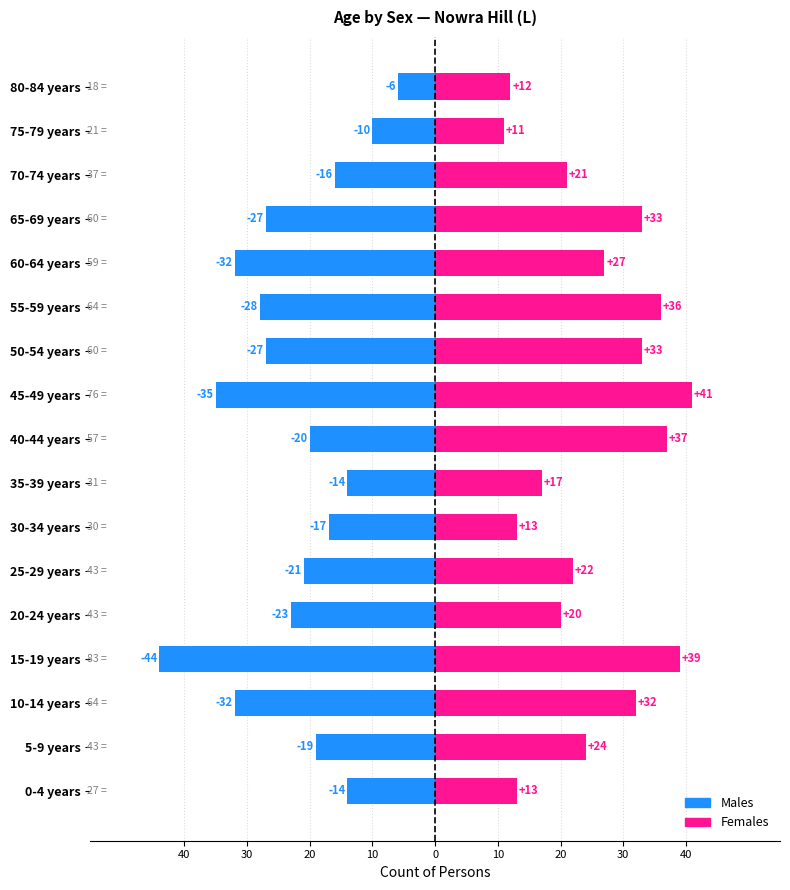

How many values in the Males series are below -21?

8